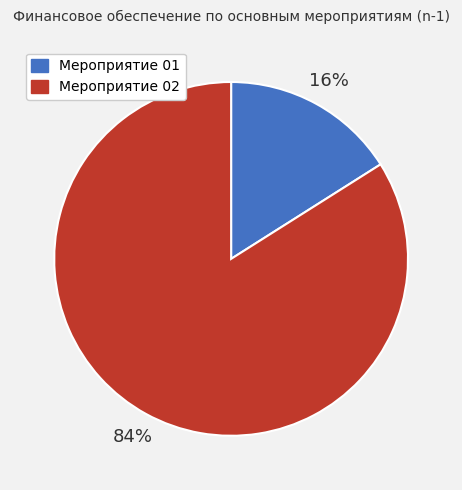

Count the number of slices in the pie.

2